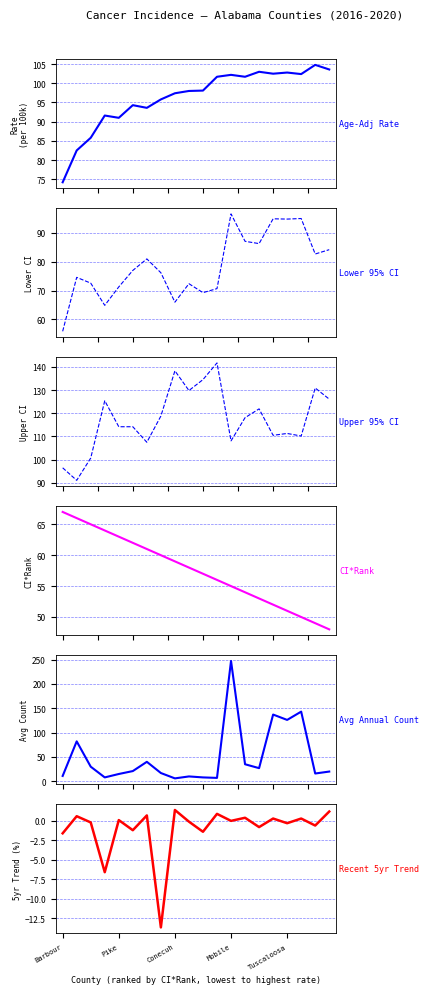

Does the chart have visible grid lines?

Yes